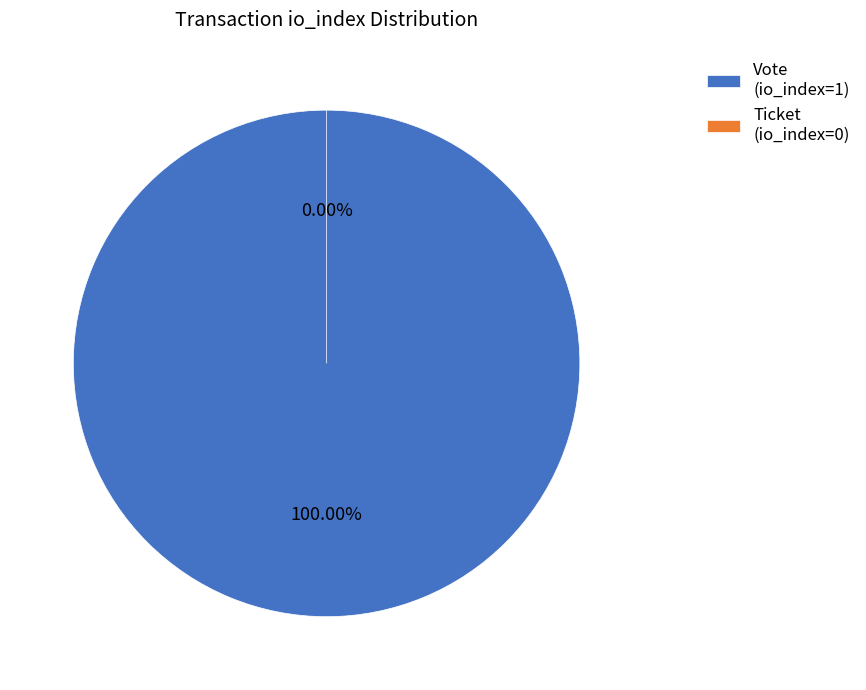

Which slice is the largest?

Vote (io_index=1)